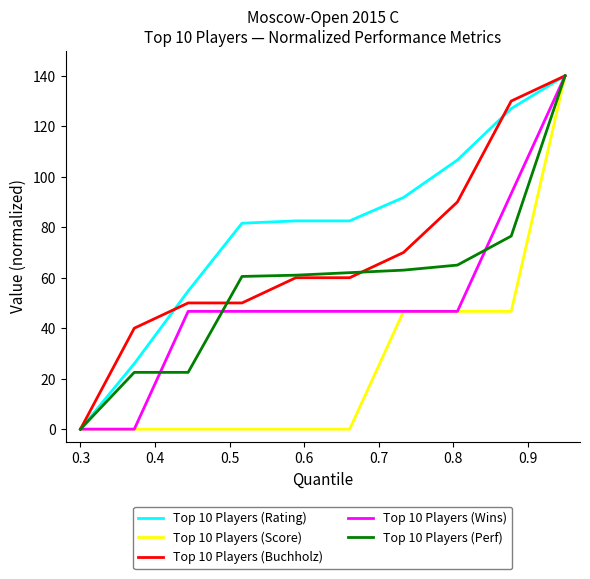

True or false: Top 10 Players (Rating) has more than 1 interior local peaks.

False